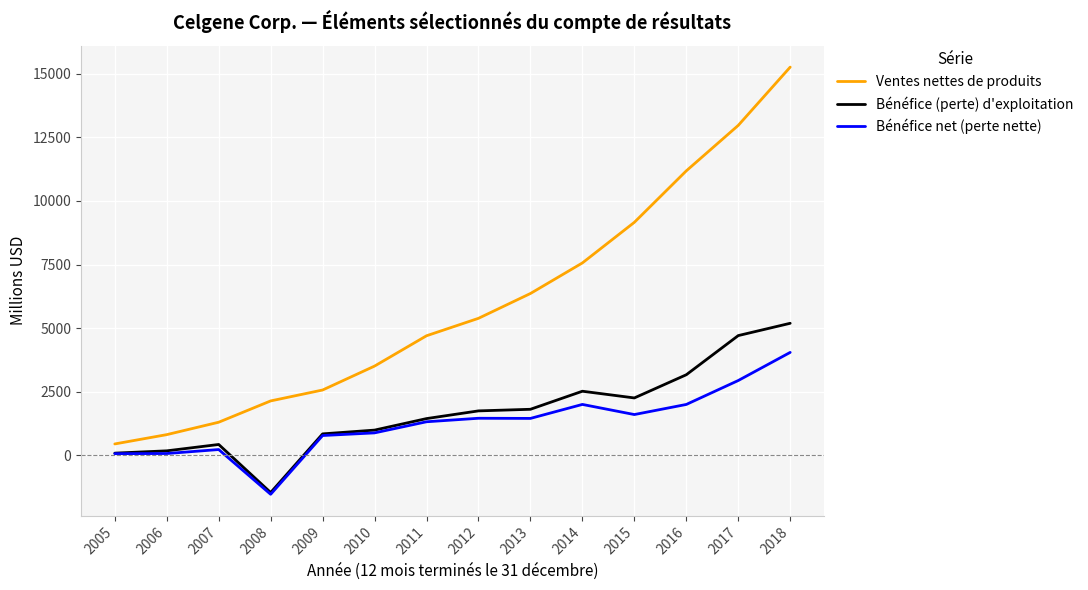

True or false: Ventes nettes de produits and Bénéfice net (perte nette) intersect in this chart.

False